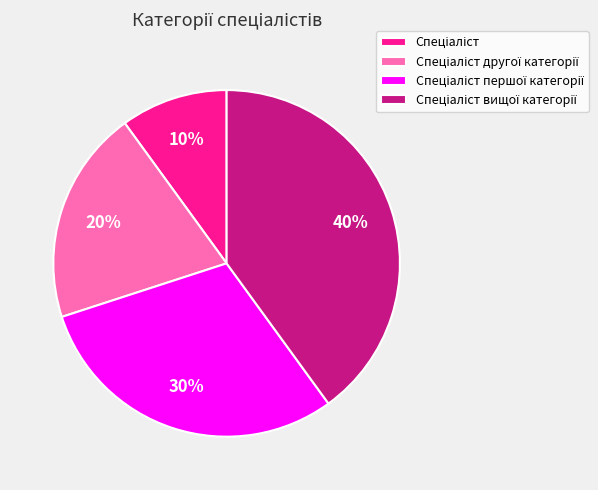

To the nearest percent, what is the difference between the largest and smallest slice percentages?

30%